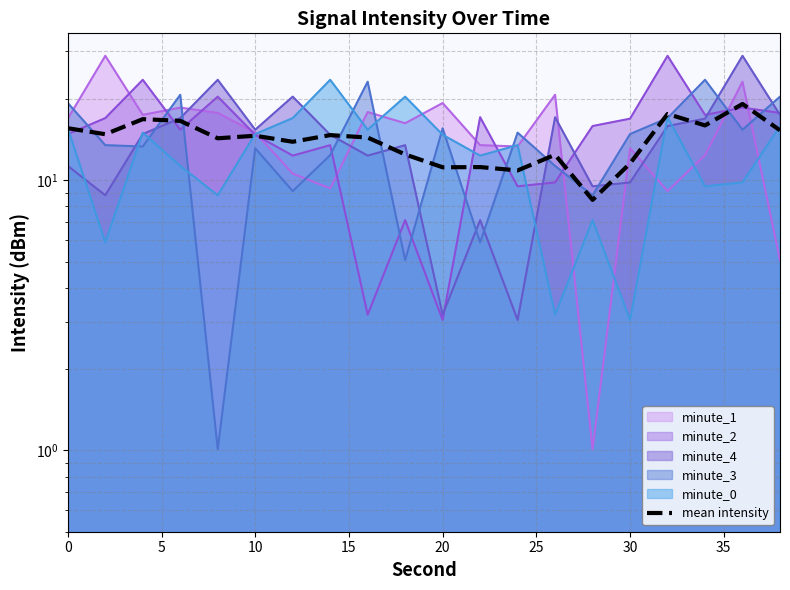

What is the difference between the maximum and minimum values?

10.7